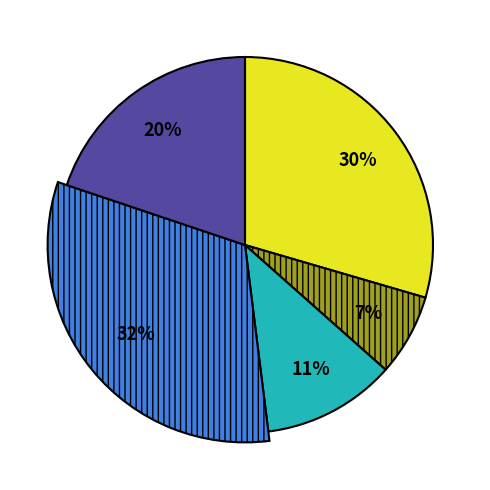

What is the total percentage of хлеб and напиток?

18.5%